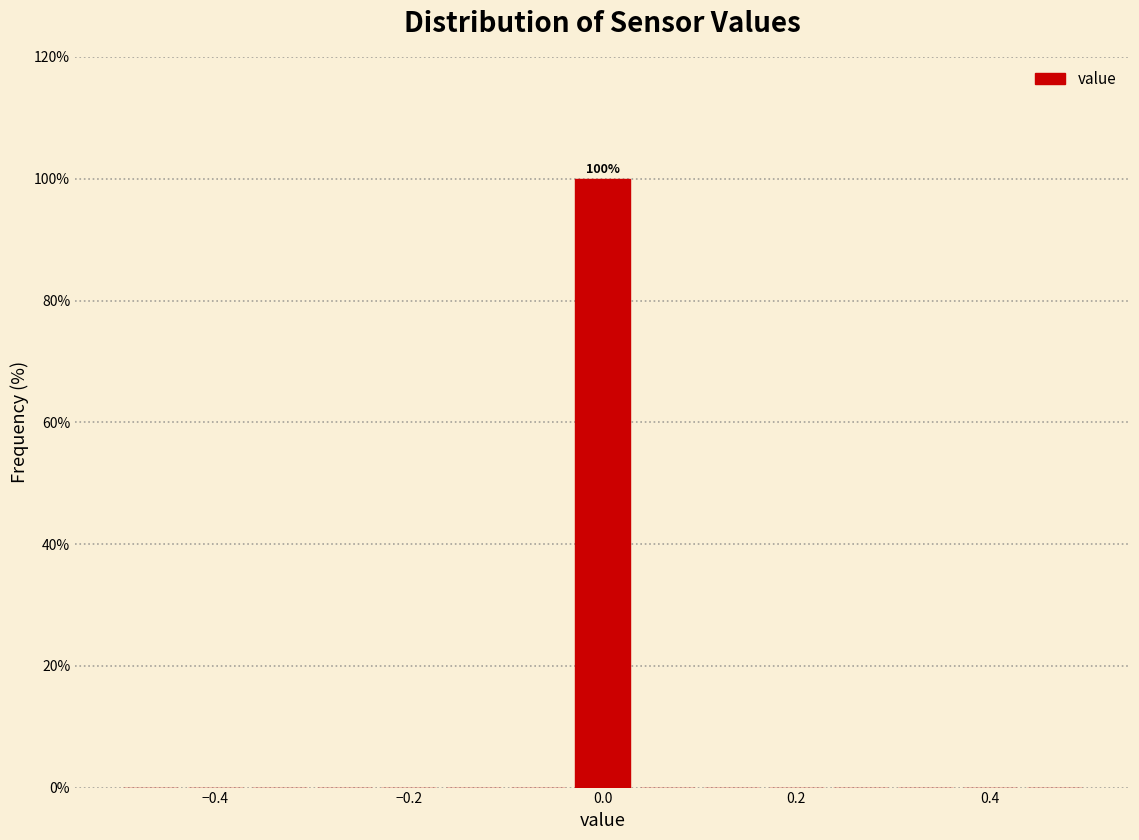

Read against the x-axis, roughly where is the centre of the tallest bar?

0.00